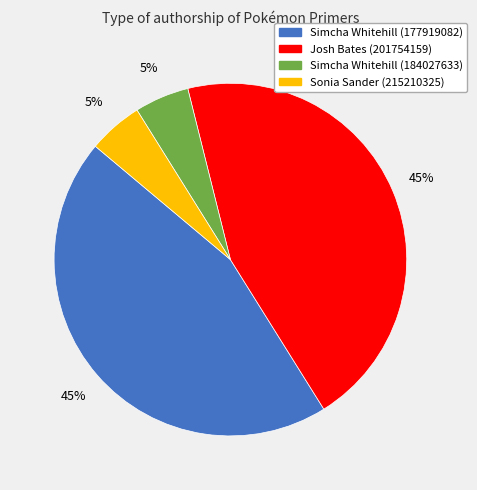

To the nearest percent, what is the average slice percentage?

25%